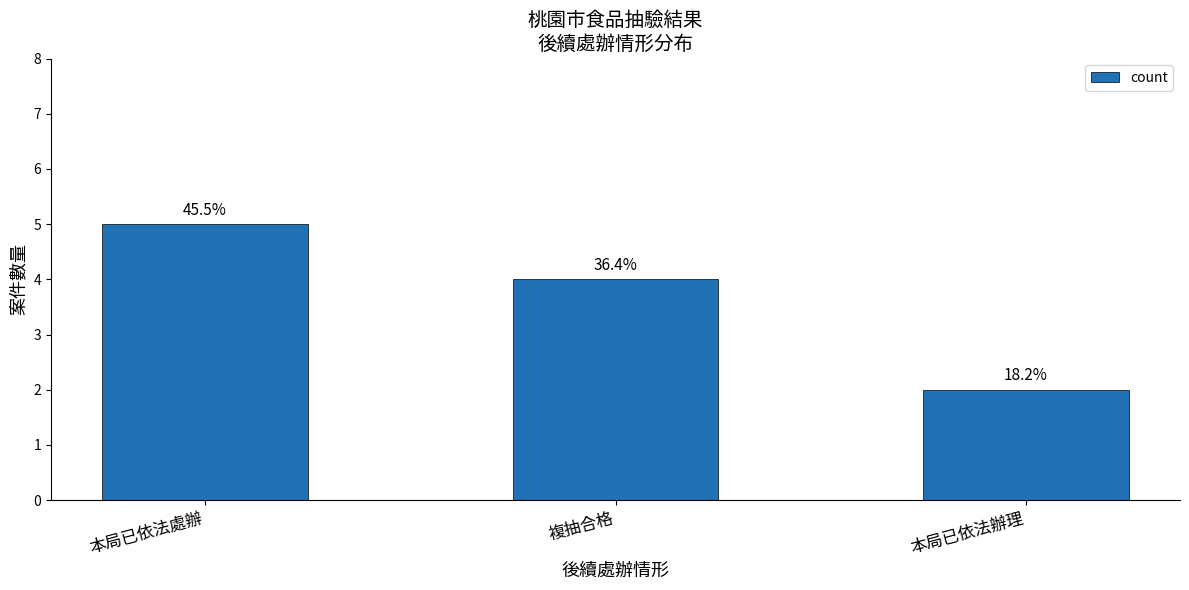

List the labels in order of value, largest first.

本局已依法處辦, 複抽合格, 本局已依法辦理